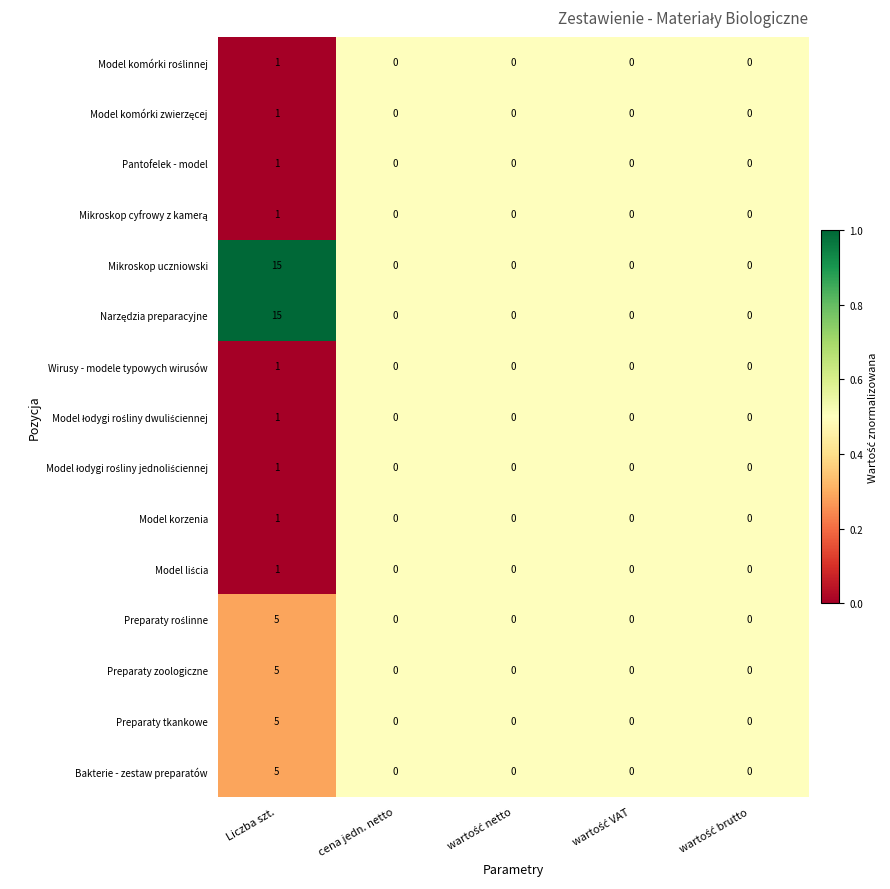

What is the difference between the maximum and minimum values in the Mikroskop uczniowski series?

15